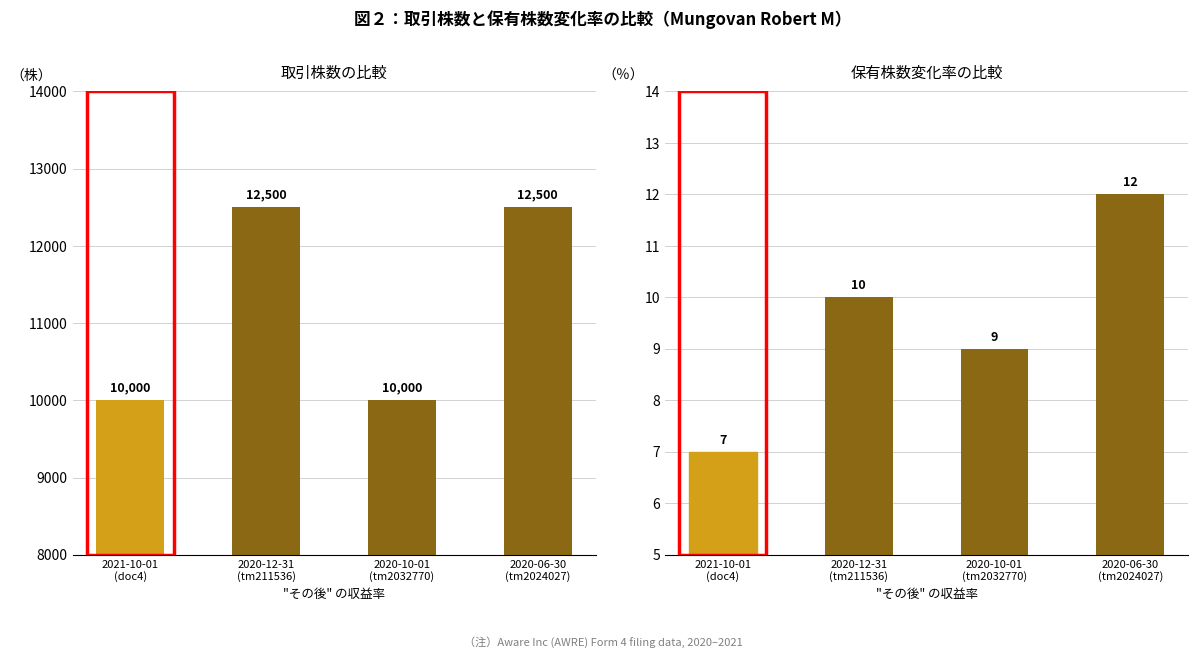

Between 2021-10-01
(doc4) and 2020-06-30
(tm2024027), which series saw the biggest shift?

transactionShares